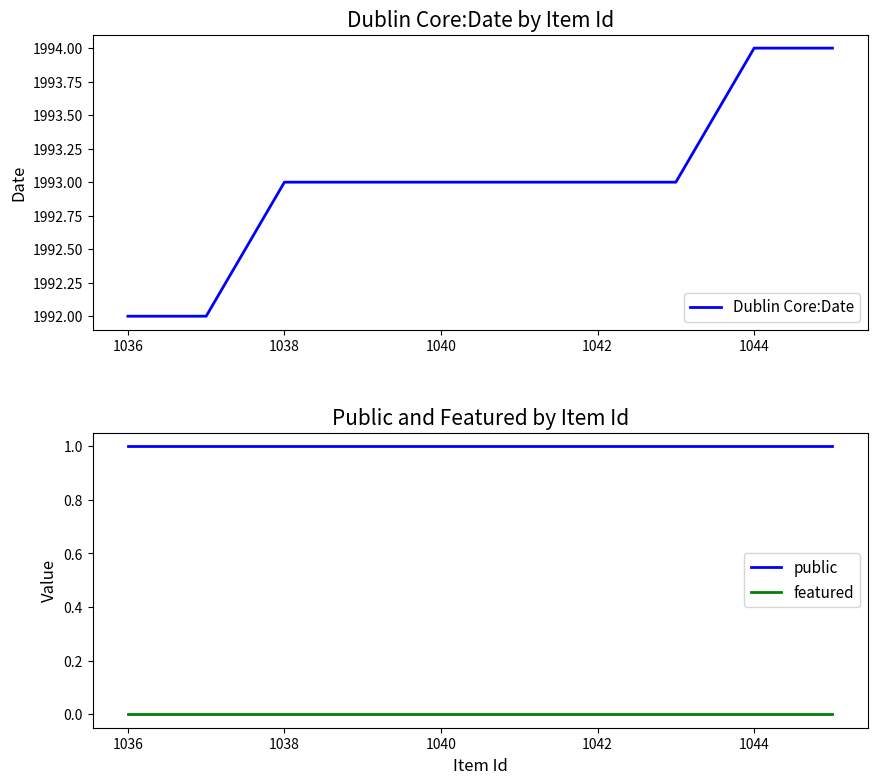

What is the spread (max minus min) of values at 1042?

1993